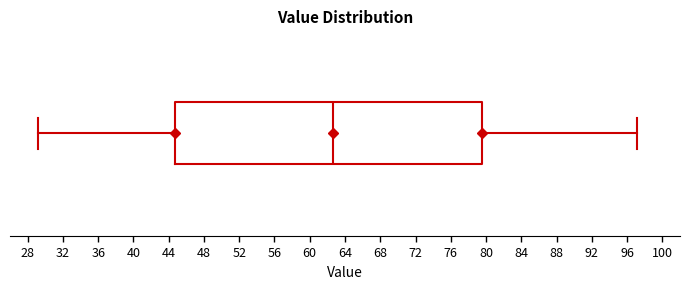

Where does the median line of the box sit on the x-axis? The values are not printed on the chart, so give them approximately, as read against the axis.

62.5